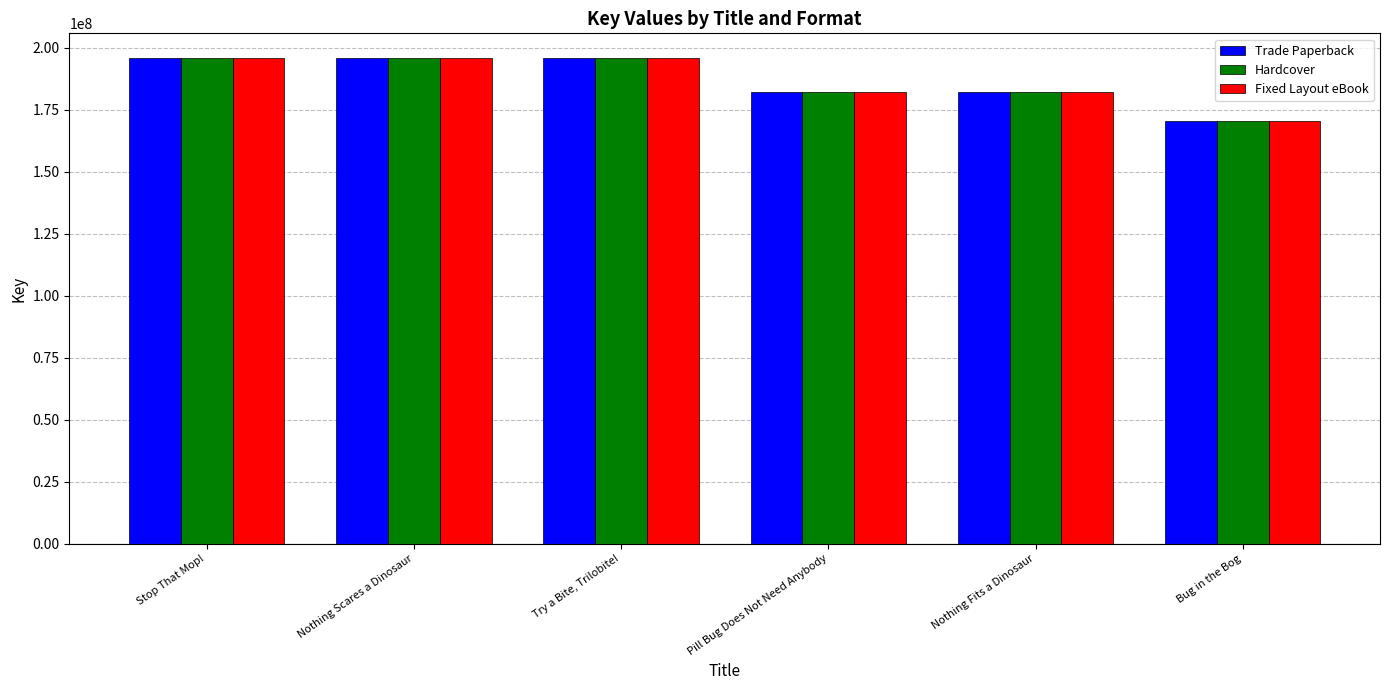

The value of Fixed Layout eBook at Try a Bite, Trilobite! is 125195426. True or false?

False